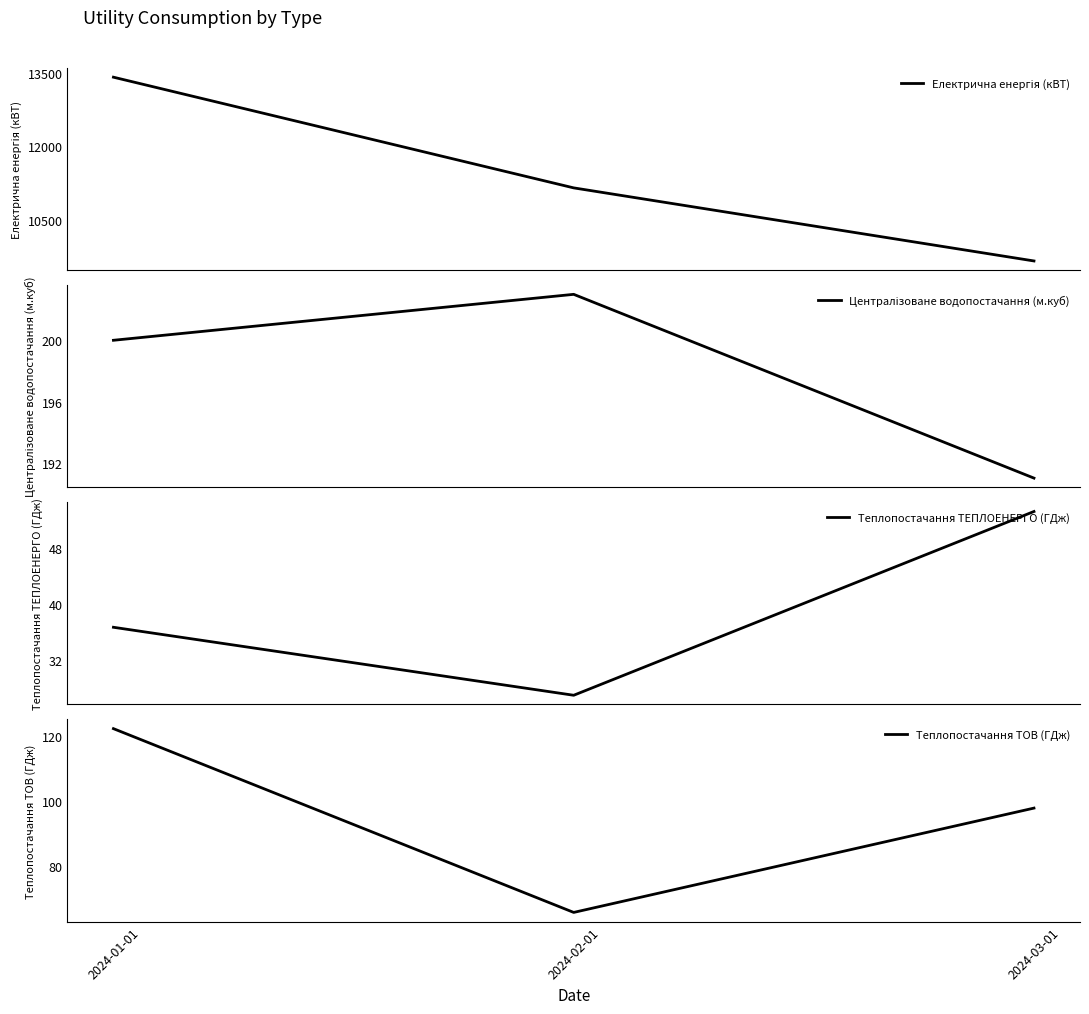

At which label is Електрична енергія (кВТ) closest to 11532?

2024-02-01